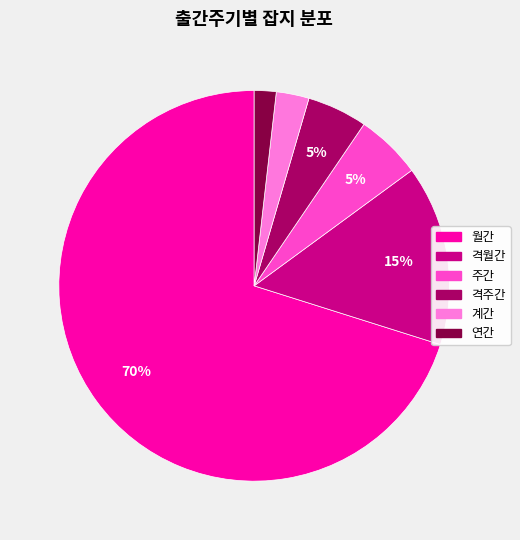

Combined, do 계간 and 격주간 account for over 50%?

No